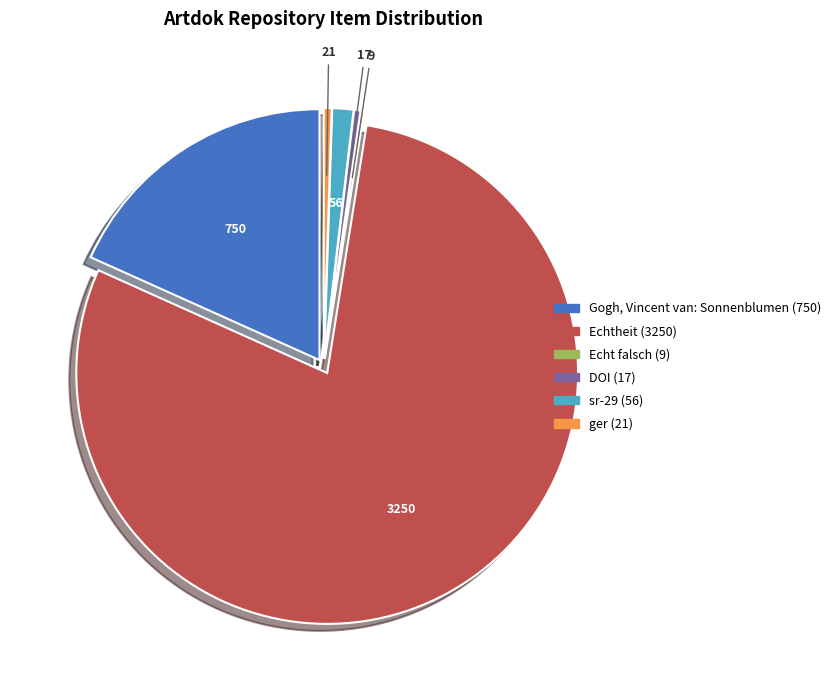

What is the largest slice in the pie chart?

Echtheit